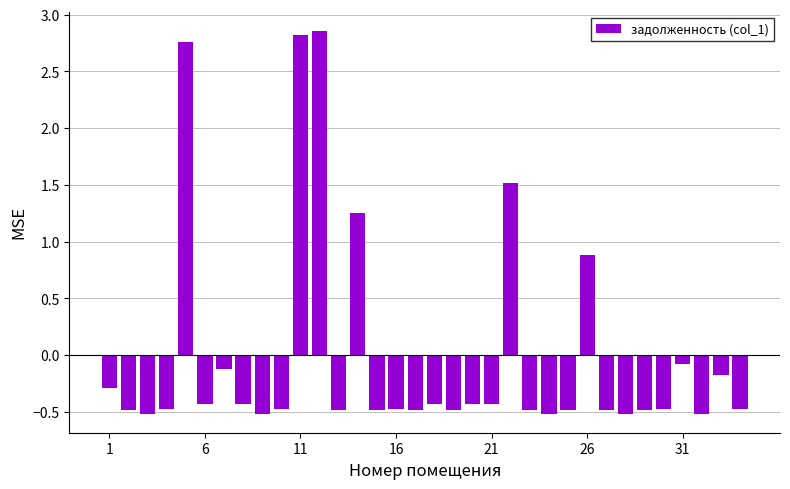

How many values exceed 0?

6